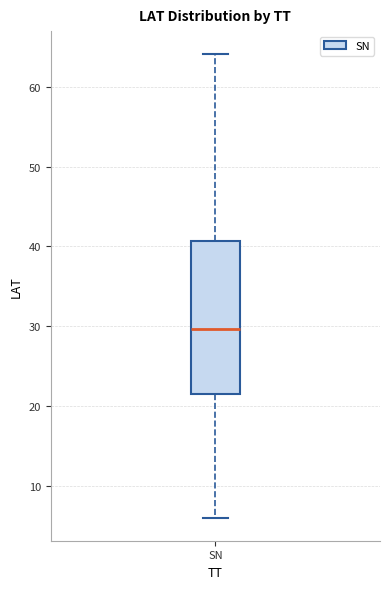

Read this box plot against the y-axis: the position of the median line, the range covered by the box, and the ends of both whiskers. The values are not printed on the chart, so give them approximately, as read against the axis.

median 30, box 21 to 41, whiskers 6 to 64